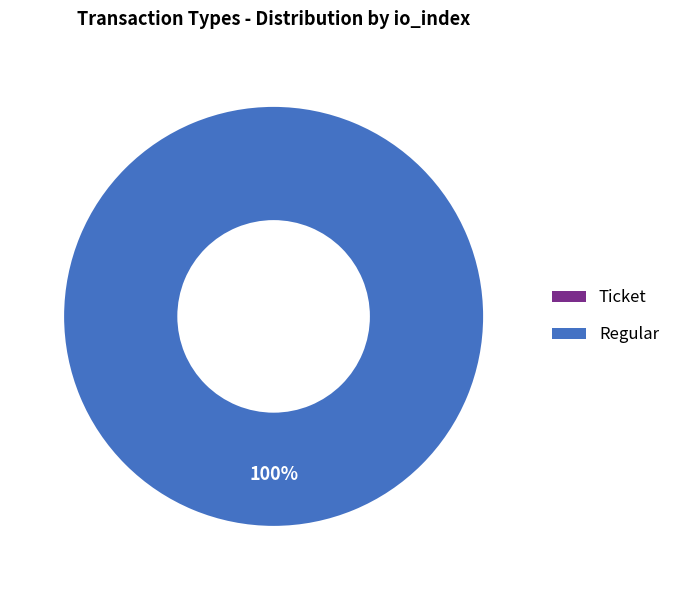

Does Ticket (io_index=0) account for over 50% of the chart?

No